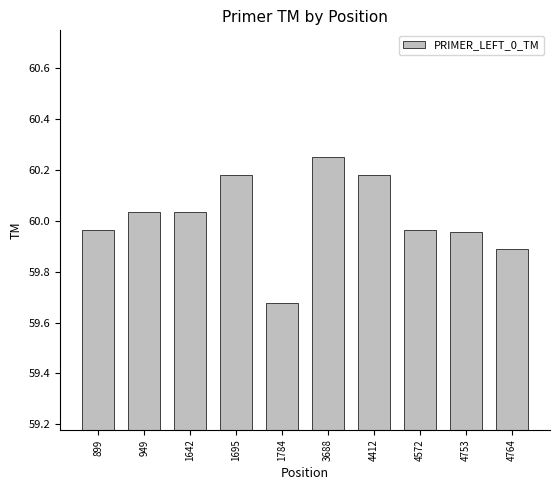

Between 4764 and 4412, which is larger?

4412